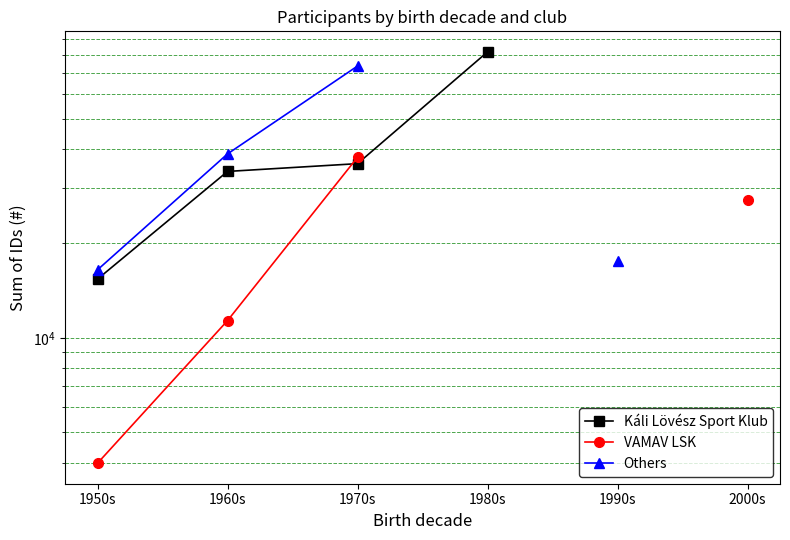

What are all the series names shown in the legend?

Káli Lövész Sport Klub, VAMAV LSK, Others